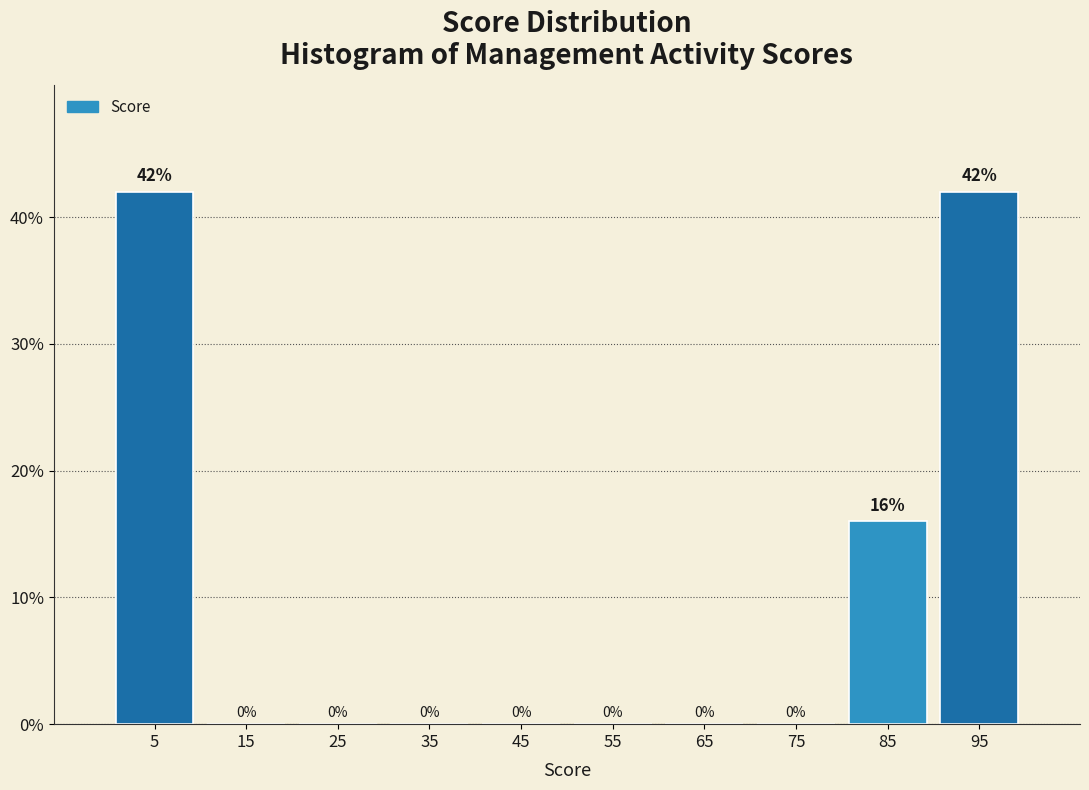

Reading left to right, list every bar in this chart as the range it spans on the x-axis followed by its height.

0 to 10: 42
10 to 20: 0
20 to 30: 0
30 to 40: 0
40 to 50: 0
50 to 60: 0
60 to 70: 0
70 to 80: 0
80 to 90: 16
90 to 100: 42